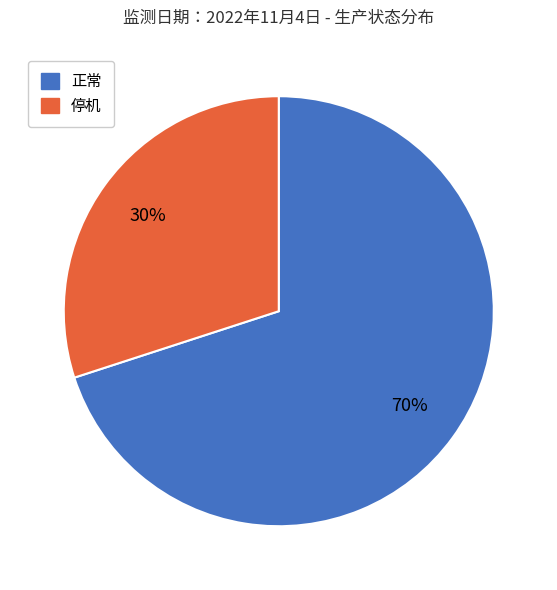

Between 停机 and 正常, which is larger?

正常